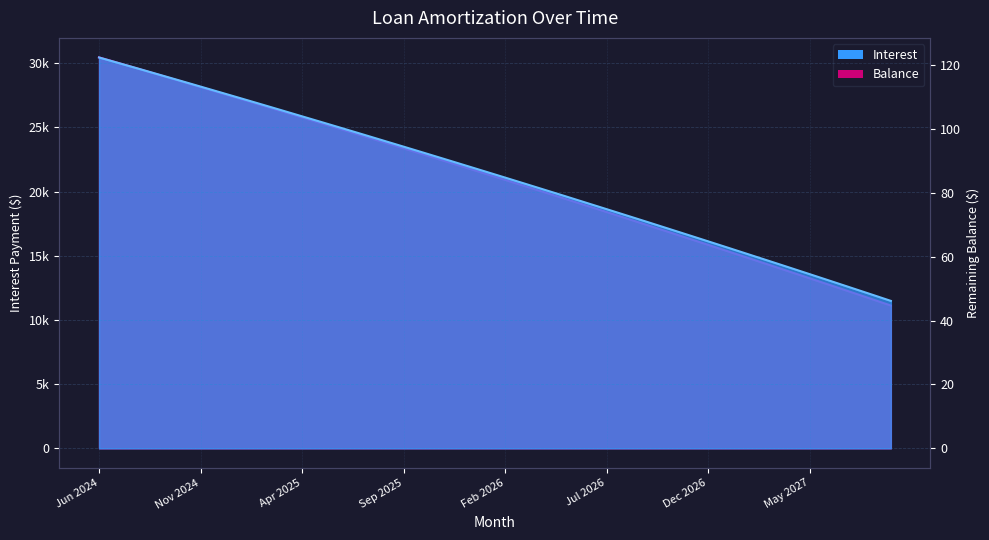

Is it true that Balance equals 24820.0 at Jun 2025?

True